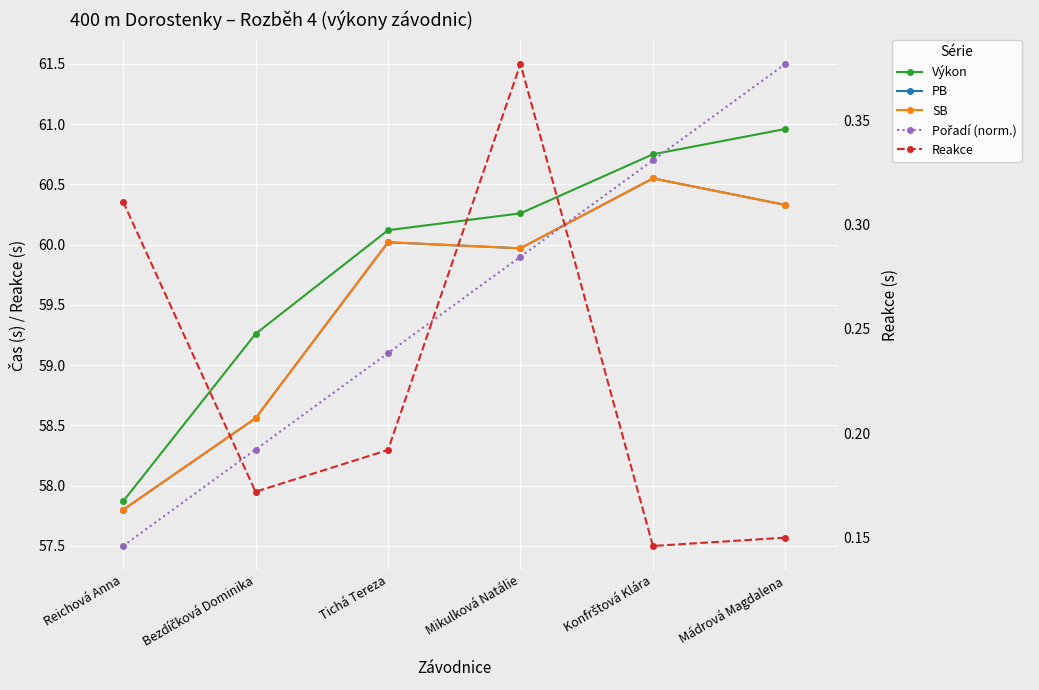

Which series changed the most between Tichá Tereza and Konfrštová Klára?

Pořadí (norm.)